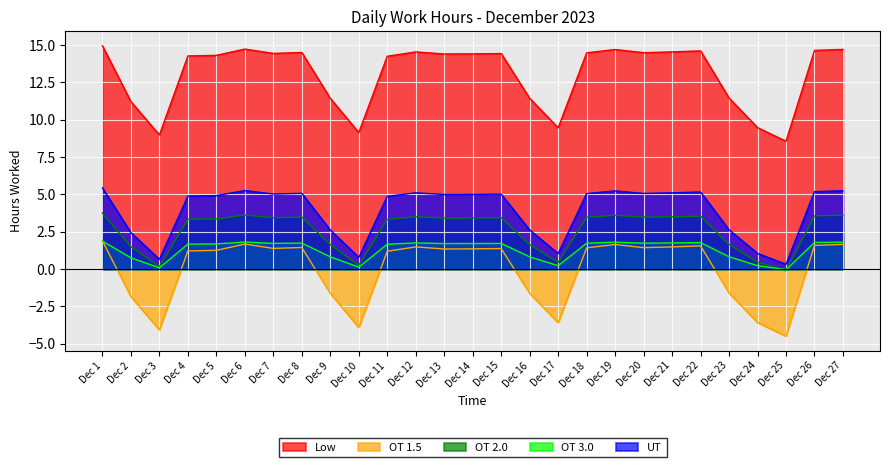

What is the average value?

13.1